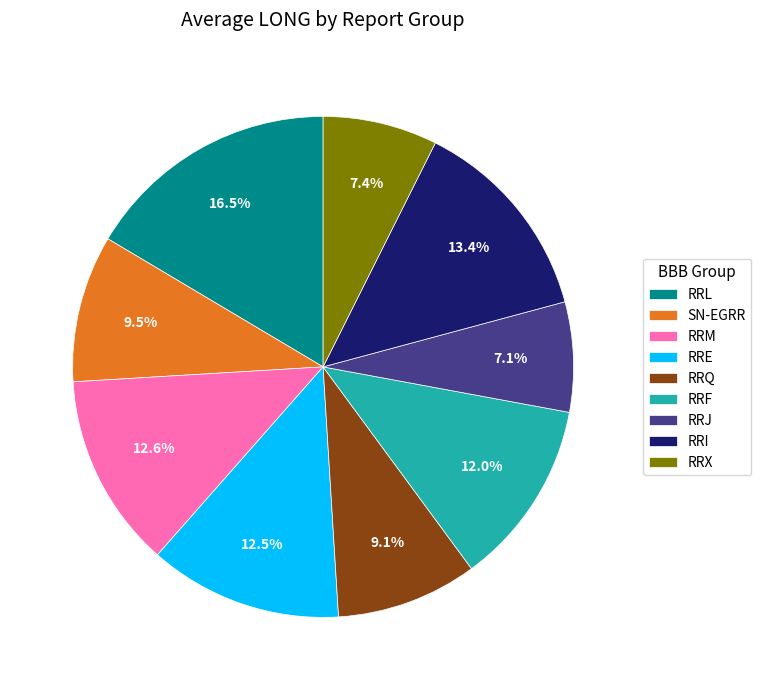

Which has a higher value, RRI or RRE?

RRI